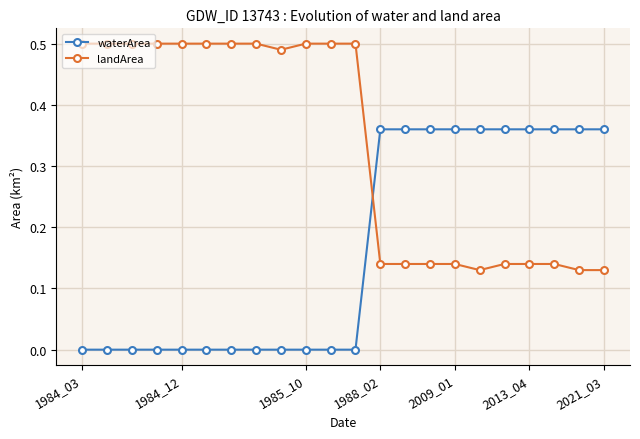

Which series ends up on top after the final intersection of landArea and waterArea?

waterArea